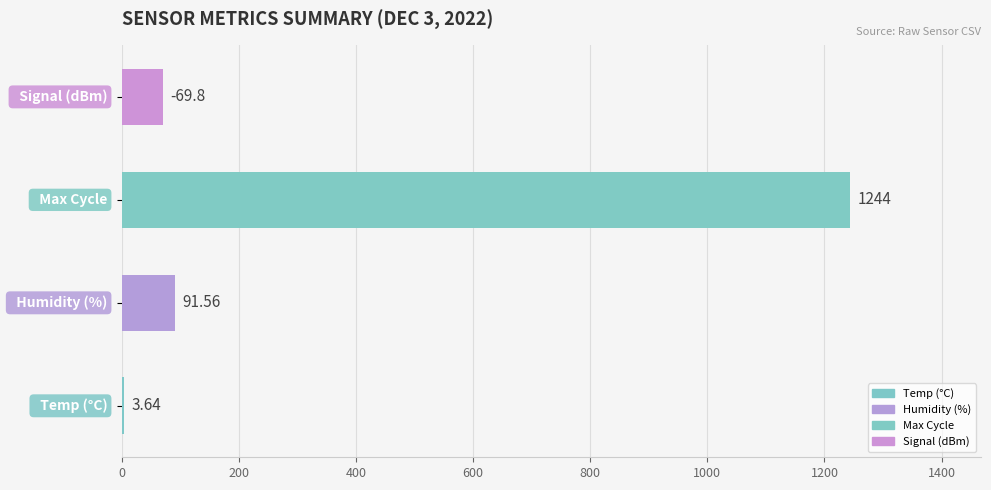

How many distinct data groups are displayed?

1